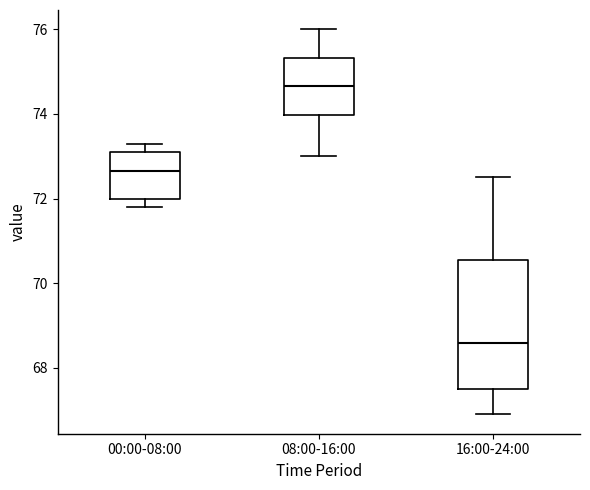

Reading left to right, transcribe this box plot: for each box, give where its median line is, the range the box spans, and where its two whiskers end, as read against the y-axis. The values are not printed on the chart, so give them approximately, as read against the axis.

00:00-08:00: median 72.6, box 72.0 to 73.2, whiskers 71.8 to 73.4
08:00-16:00: median 74.6, box 74.0 to 75.4, whiskers 73.0 to 76.0
16:00-24:00: median 68.6, box 67.6 to 70.6, whiskers 67.0 to 72.6